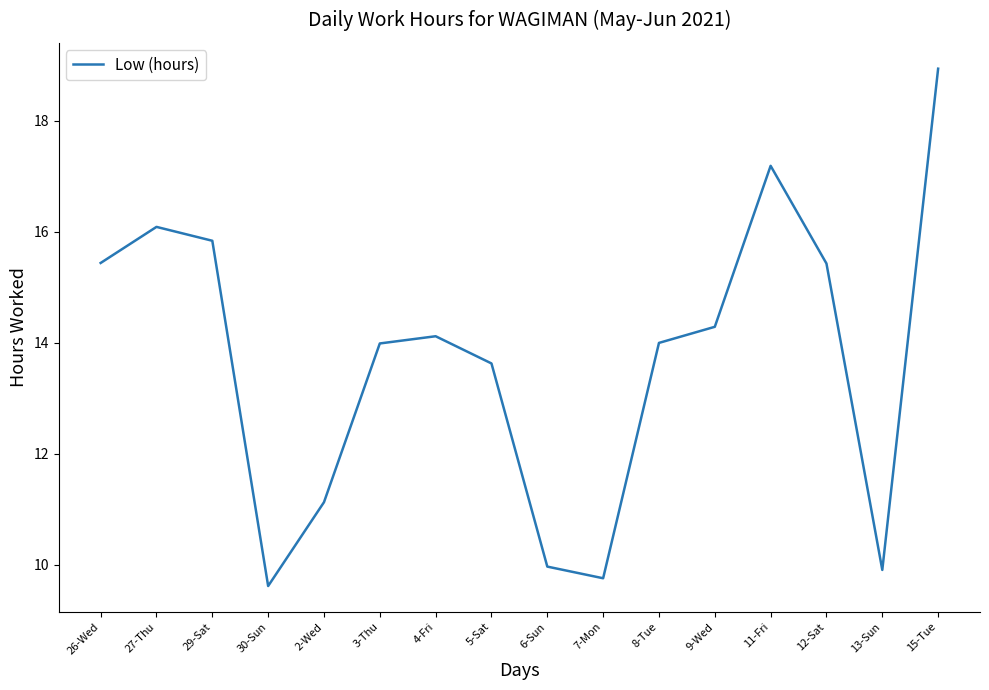

Reading left to right, extract all data points from this chart.

26-Wed=15.4	27-Thu=16.1	29-Sat=15.8	30-Sun=9.6	2-Wed=11.1	3-Thu=14.0	4-Fri=14.1	5-Sat=13.6	6-Sun=10.0	7-Mon=9.8	8-Tue=14.0	9-Wed=14.3	11-Fri=17.2	12-Sat=15.4	13-Sun=9.9	15-Tue=18.9